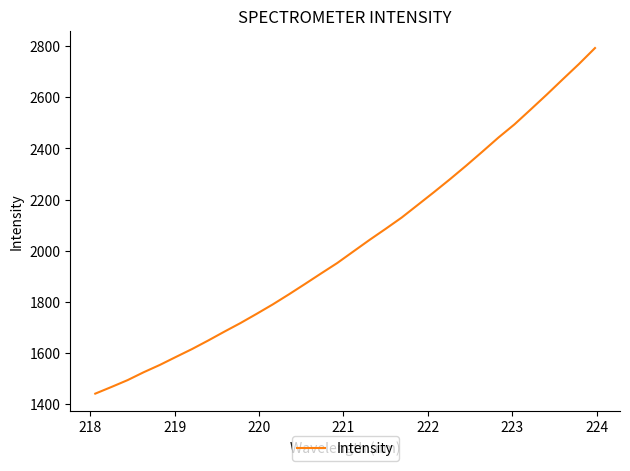

What is the smallest value displayed?

1440.7